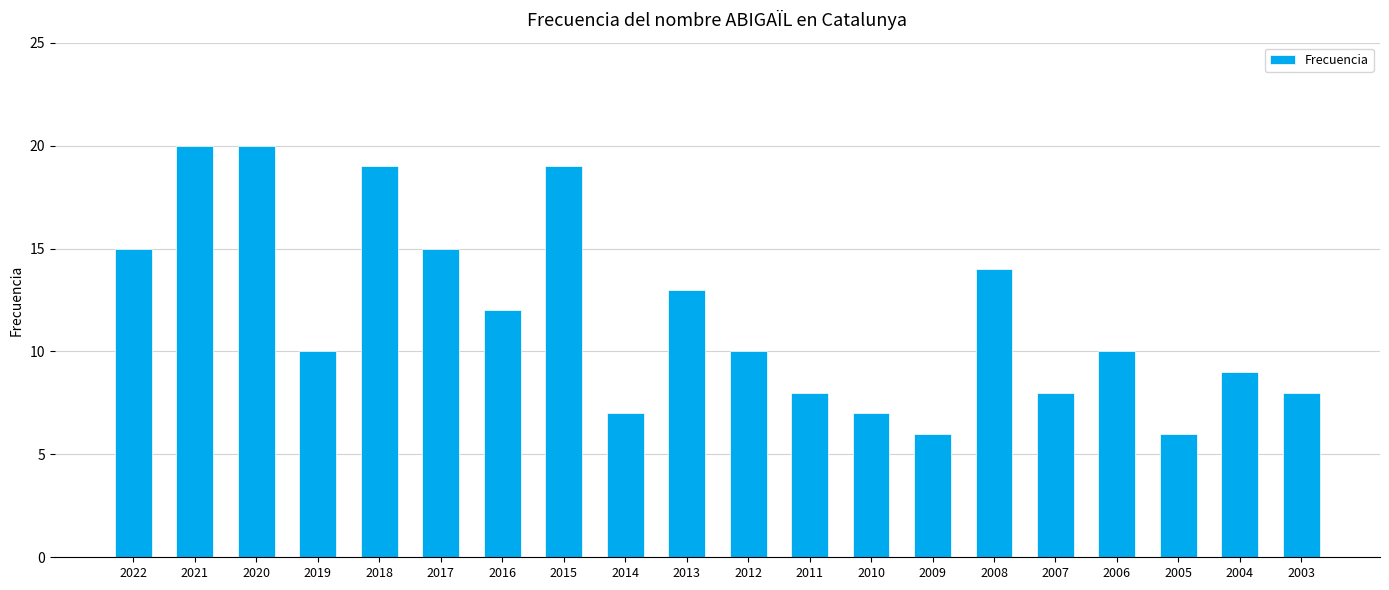

How many data points does each series have?

20